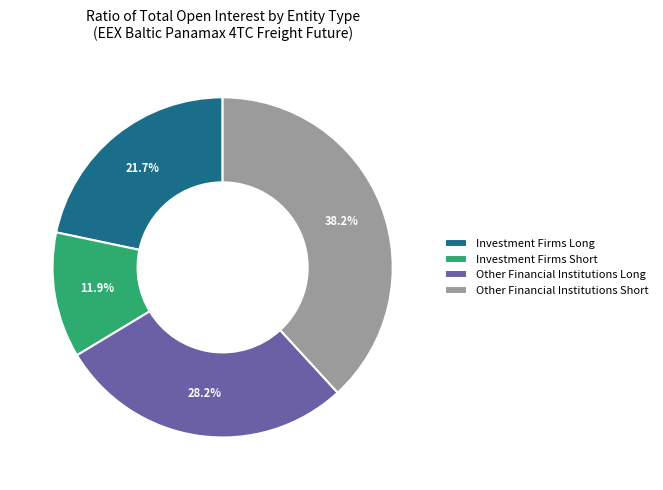

Which slice is the largest?

Other Financial Institutions Short